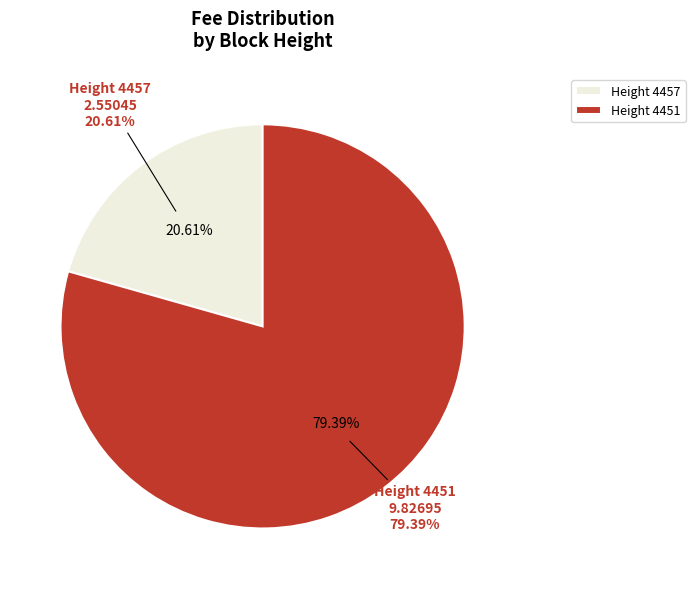

Count the number of slices in the pie.

2